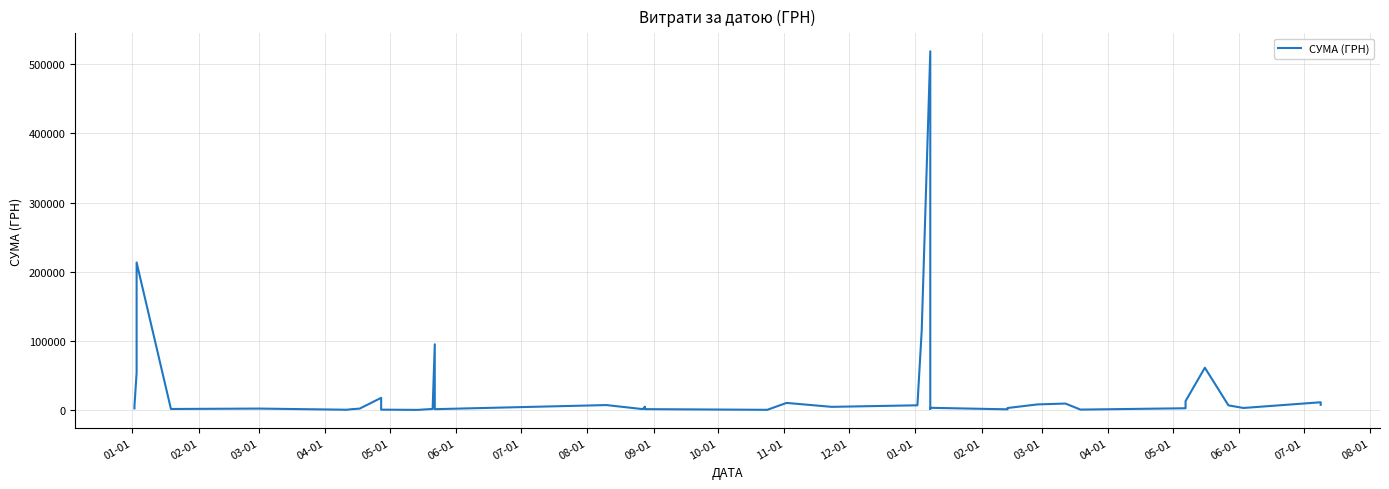

What is the value of the 27th point from the left?

1588.8